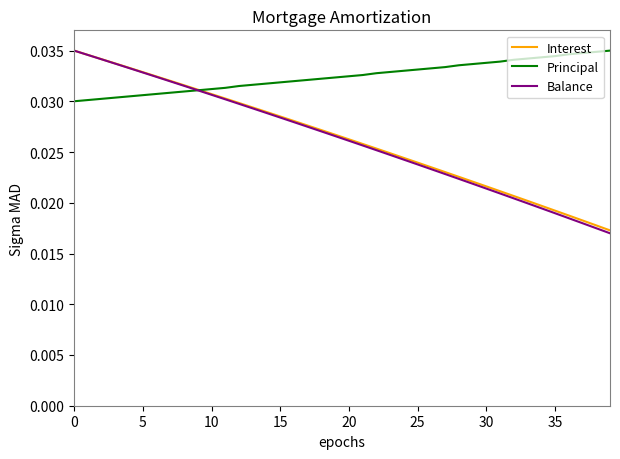

True or false: Balance and Principal cross at least once.

True